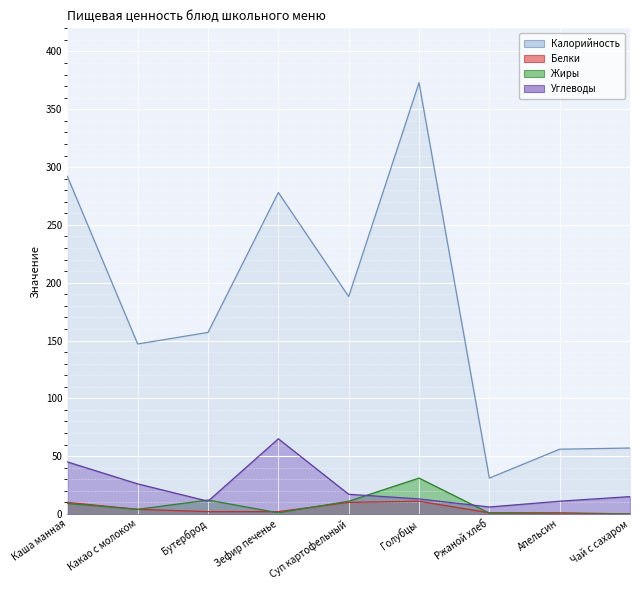

What is the sum of all Углеводы values?

209.0